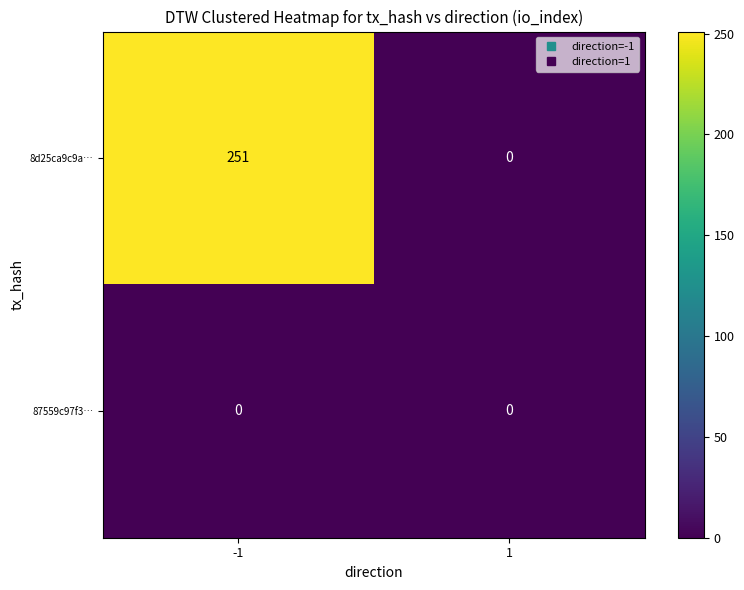

Between -1 and 1, which series saw the biggest shift?

8d25ca9c9a…